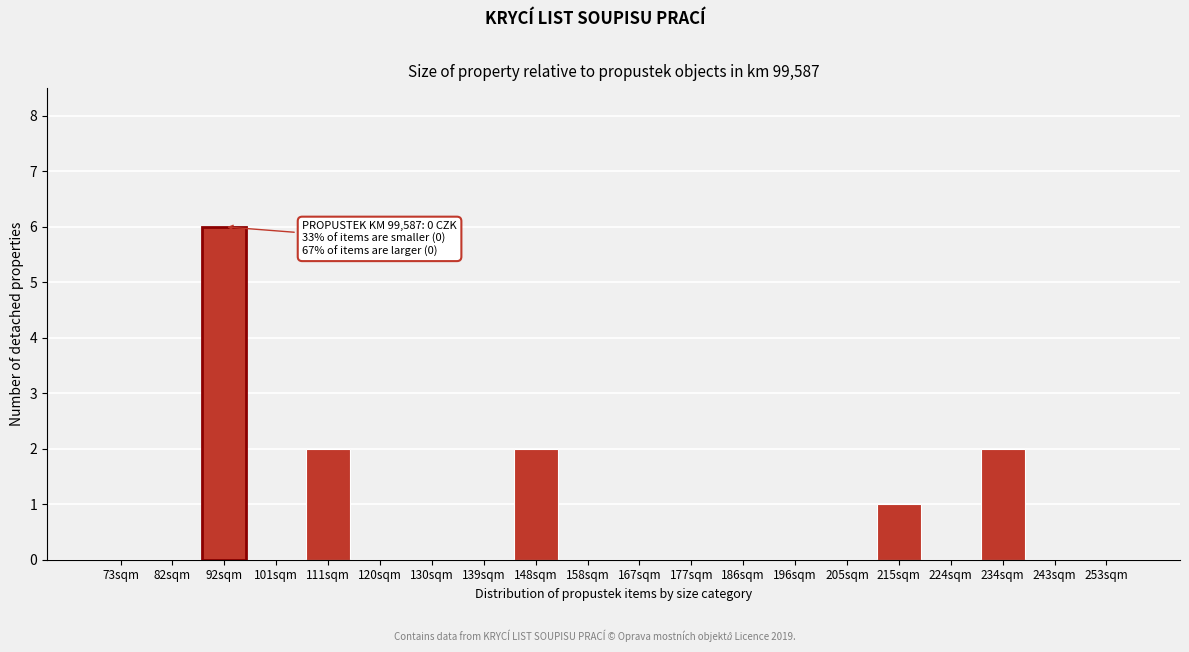

Reading left to right, transcribe all the data shown in this chart.

73sqm=0	82sqm=0	92sqm=6	101sqm=0	111sqm=2	120sqm=0	130sqm=0	139sqm=0	148sqm=2	158sqm=0	167sqm=0	177sqm=0	186sqm=0	196sqm=0	205sqm=0	215sqm=1	224sqm=0	234sqm=2	243sqm=0	253sqm=0